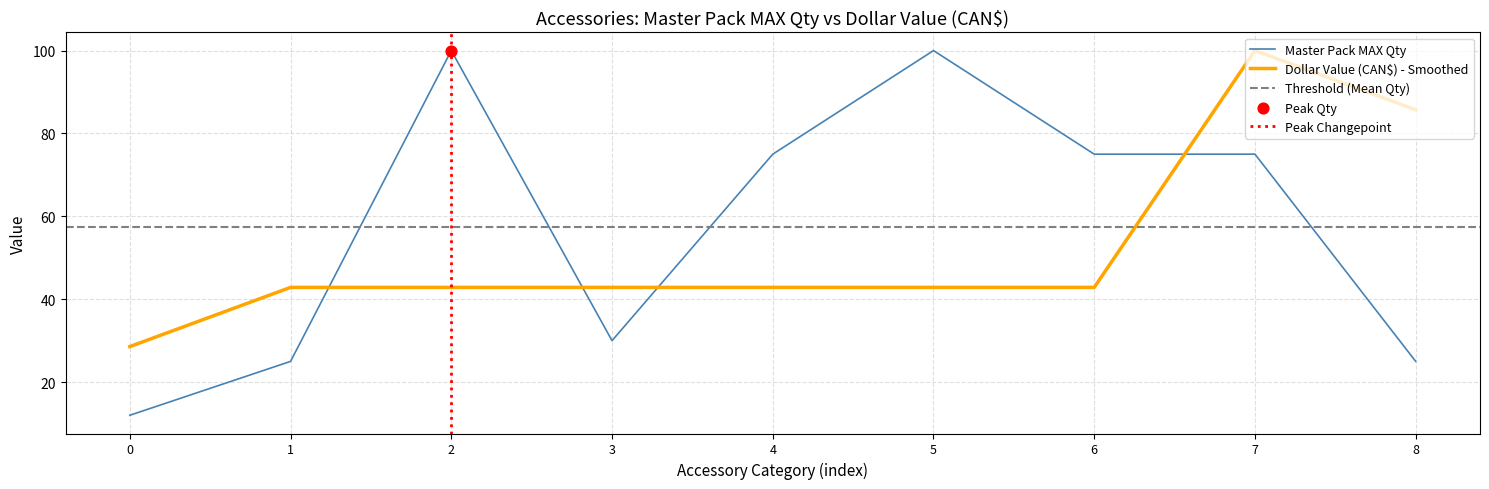

How many intersections are there between Dollar Value (CAN$) - Smoothed and Master Pack MAX Qty?

4